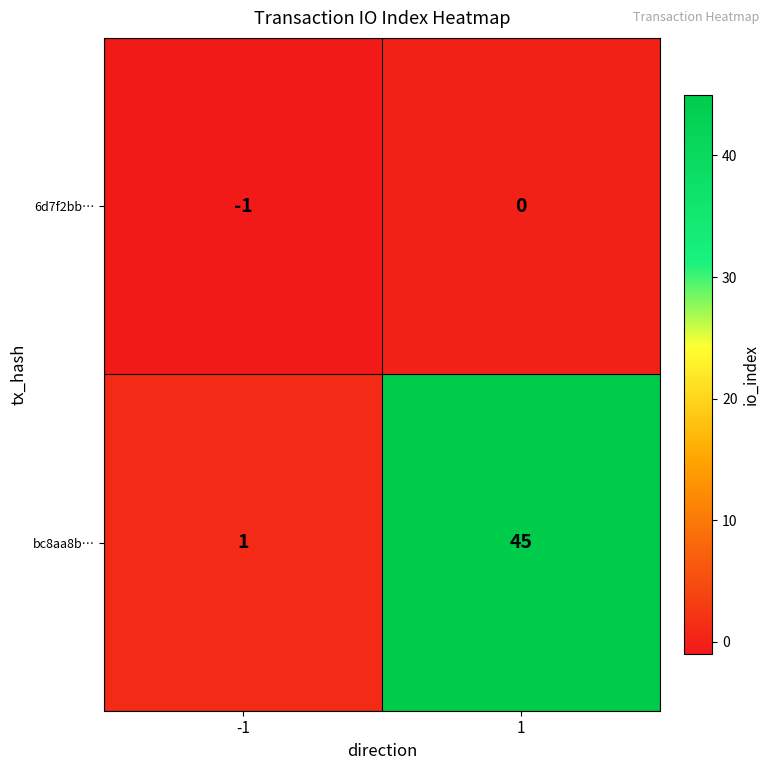

List the labels in order of bc8aa8b… value, largest first.

1, -1